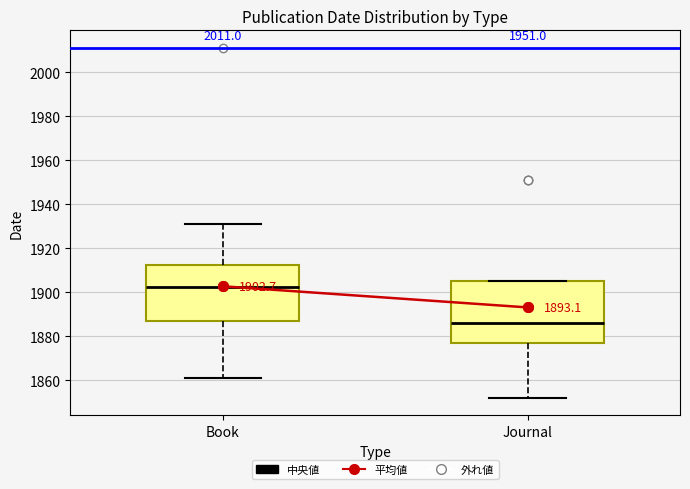

Comparing the boxes themselves (not the whiskers), which one is the tallest?

Journal